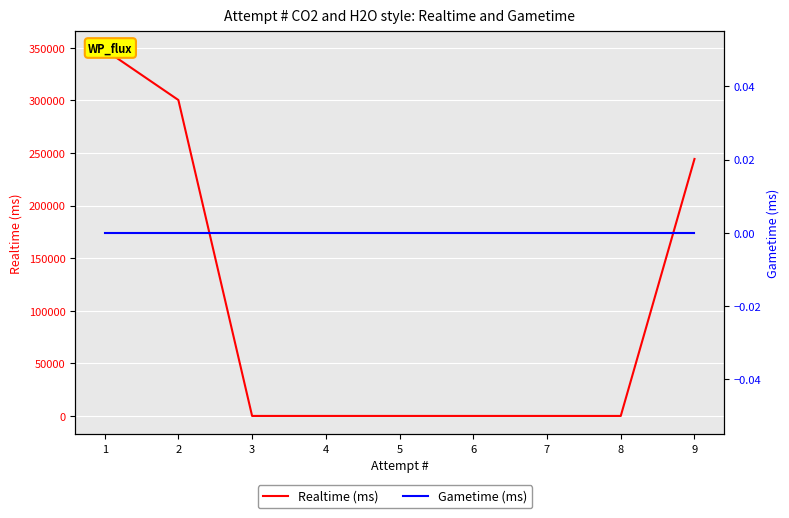

True or false: Realtime (ms) and Gametime (ms) cross at least once.

False